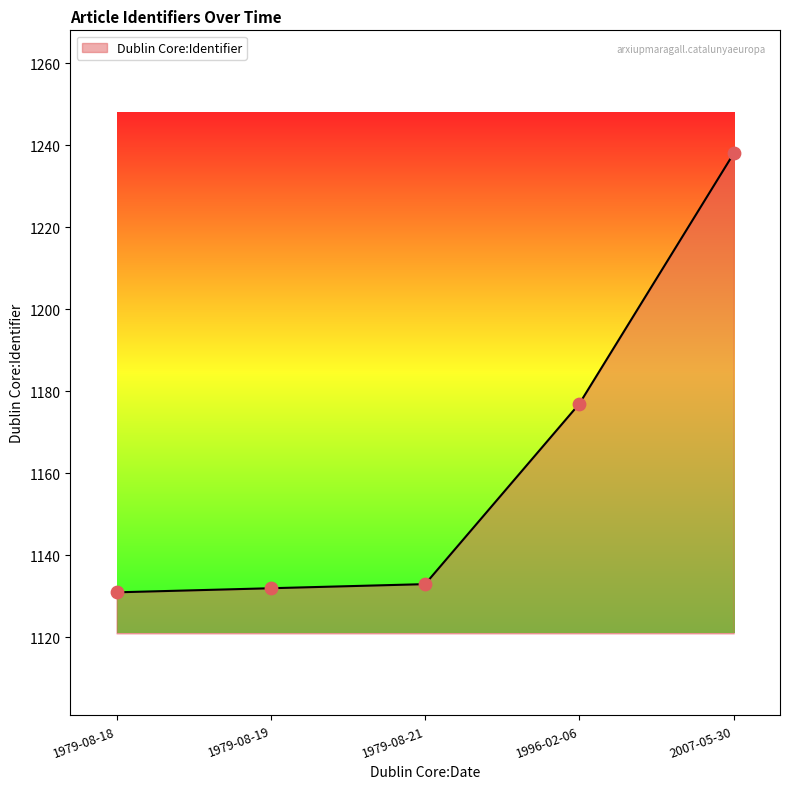

What is the change in value from 1979-08-21 to 1996-02-06?

+44